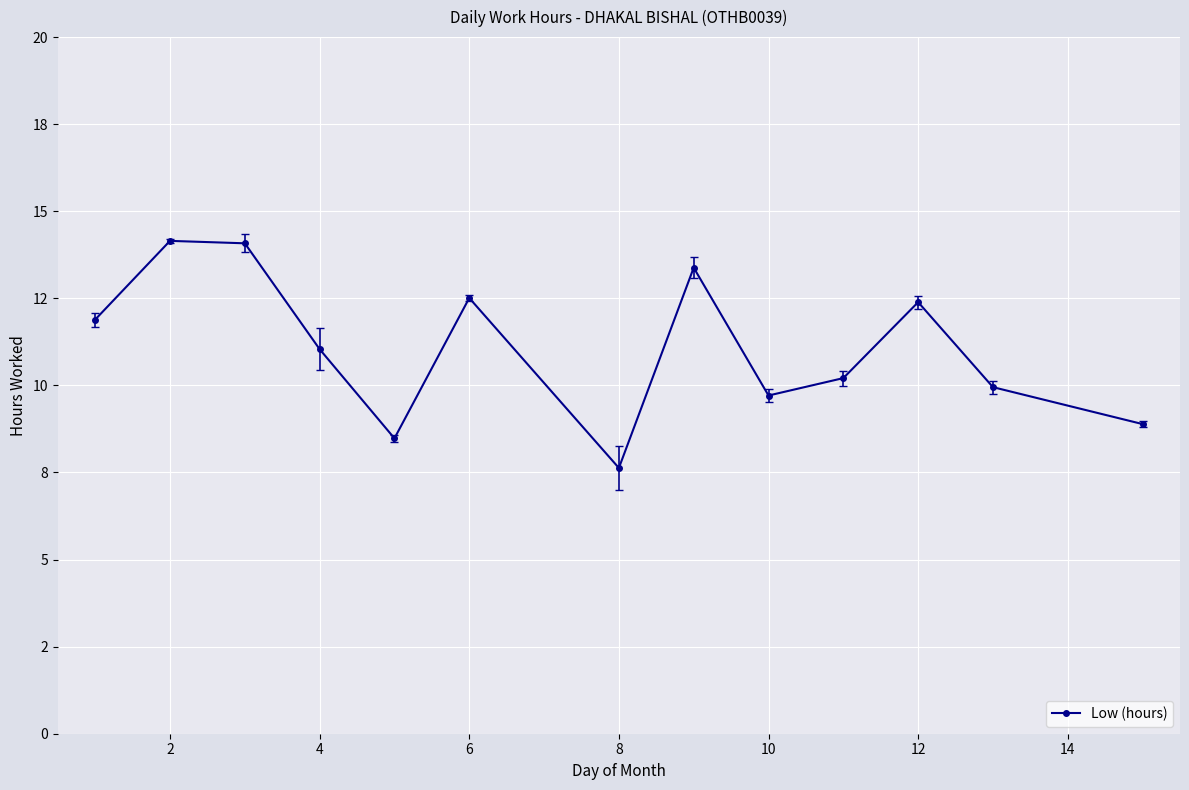

Does the chart have visible grid lines?

Yes